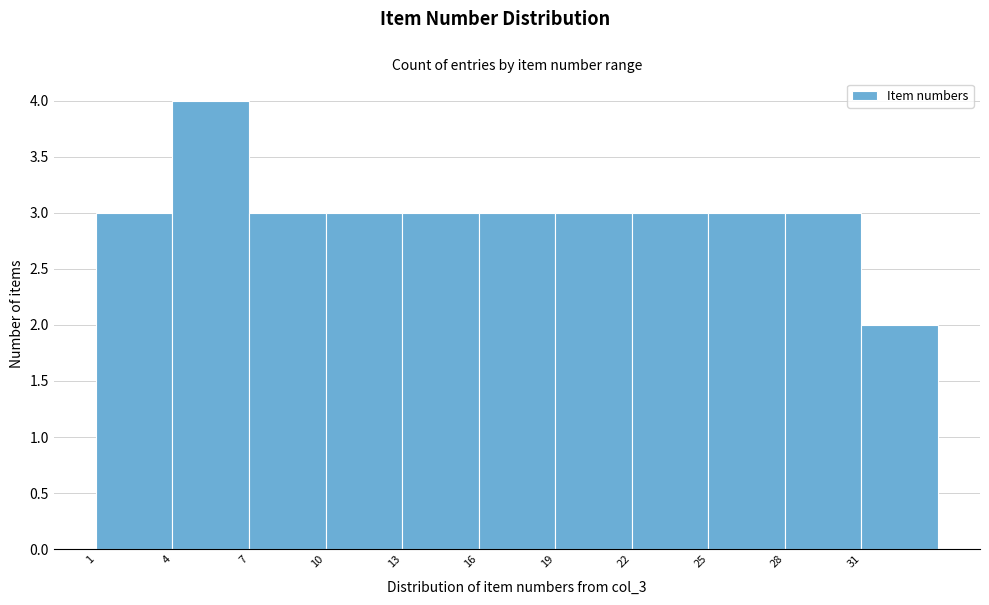

Reading left to right, transcribe this chart: for each bar, give the range it covers on the x-axis and its height. The values are not printed on the chart, so give them approximately, as read against the axis.

1 to 4: 3
4 to 7: 4
7 to 10: 3
10 to 13: 3
13 to 16: 3
16 to 19: 3
19 to 22: 3
22 to 25: 3
25 to 28: 3
28 to 31: 3
31 to 34: 2